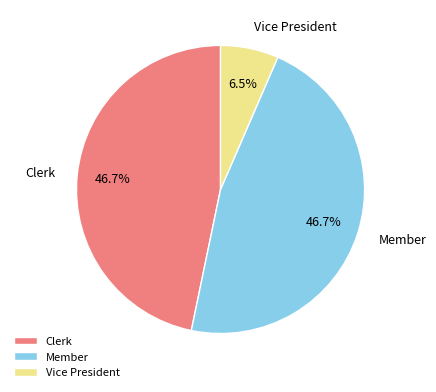

Do Member and Clerk together represent more than half of the pie?

Yes